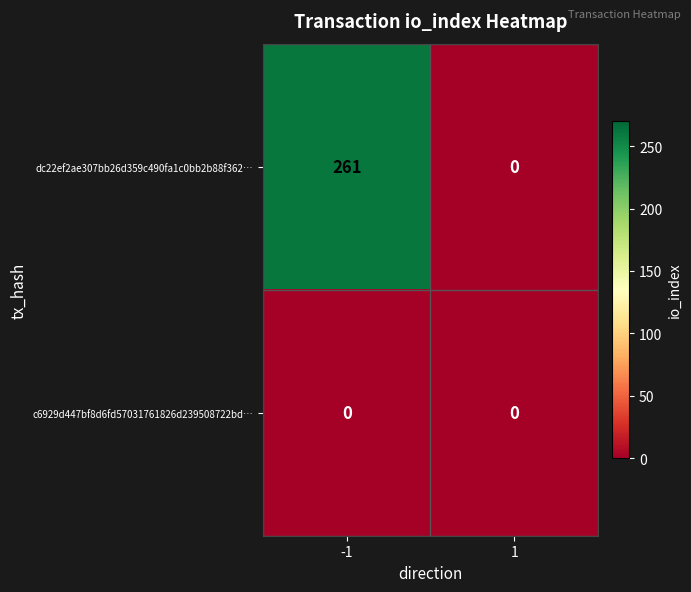

What is the sum of the dc22ef2ae307bb26d359c490fa1c0bb2b88f362… values at -1 and 1?

261